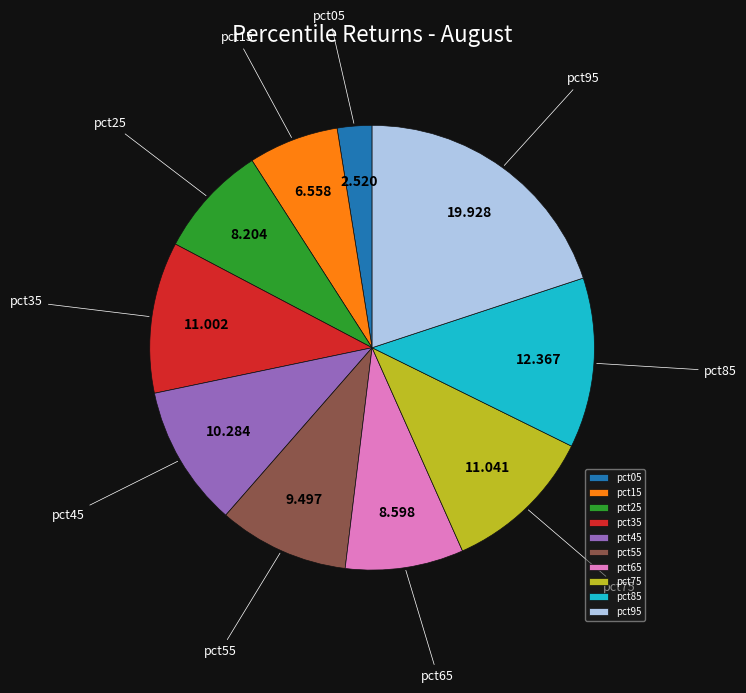

Is the sum of pct05 and pct75 greater than half?

No